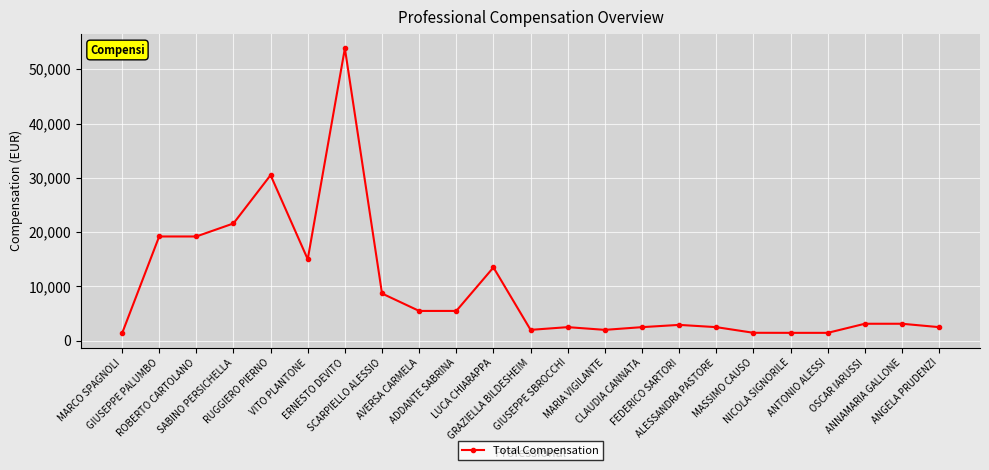

The value at GIUSEPPE SBROCCHI is 2500.0. True or false?

True